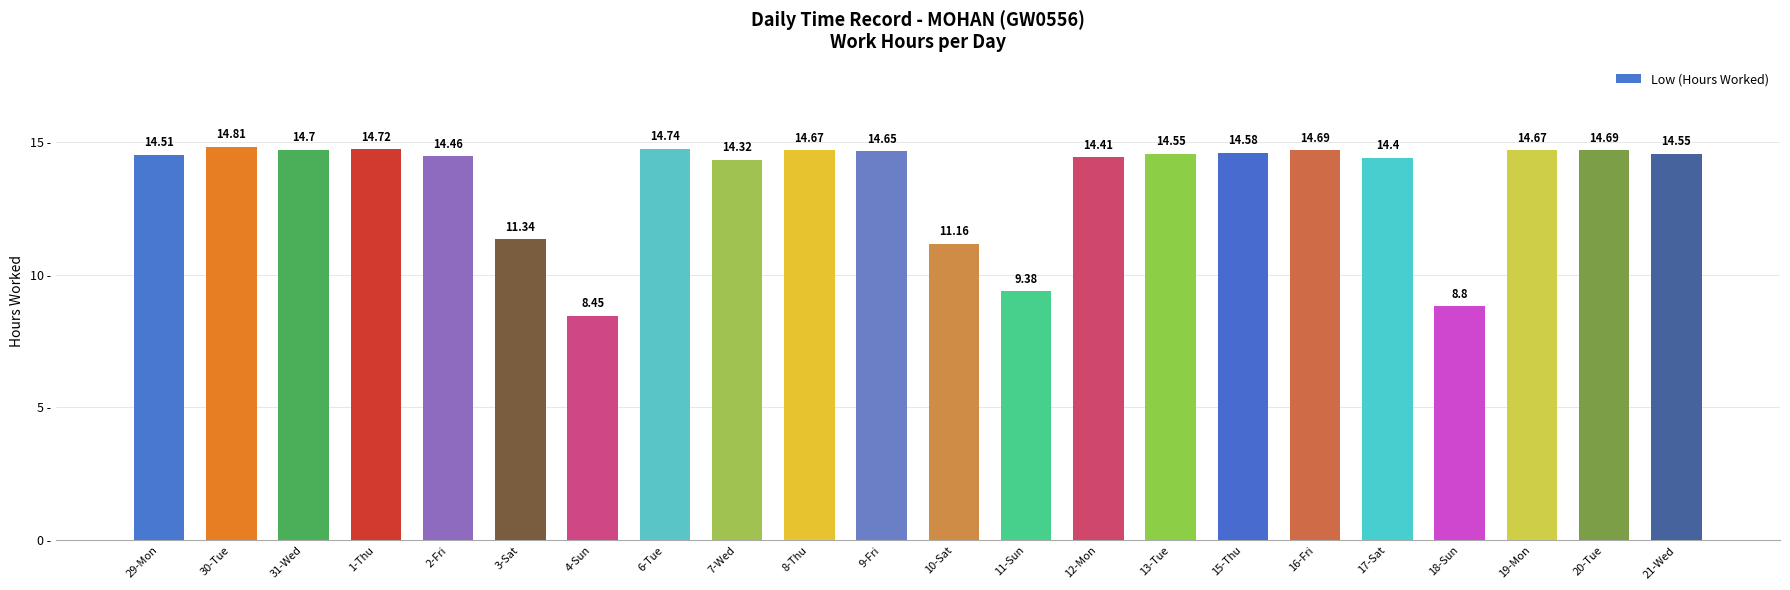

How many bars are there in total?

22